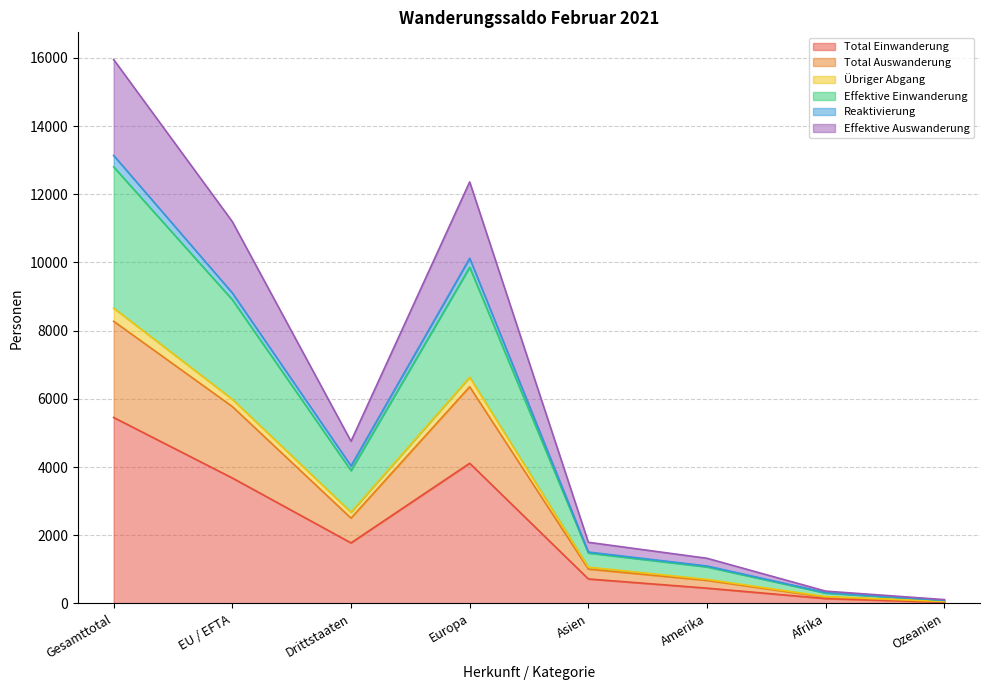

What is the maximum value for Total Einwanderung?

5453